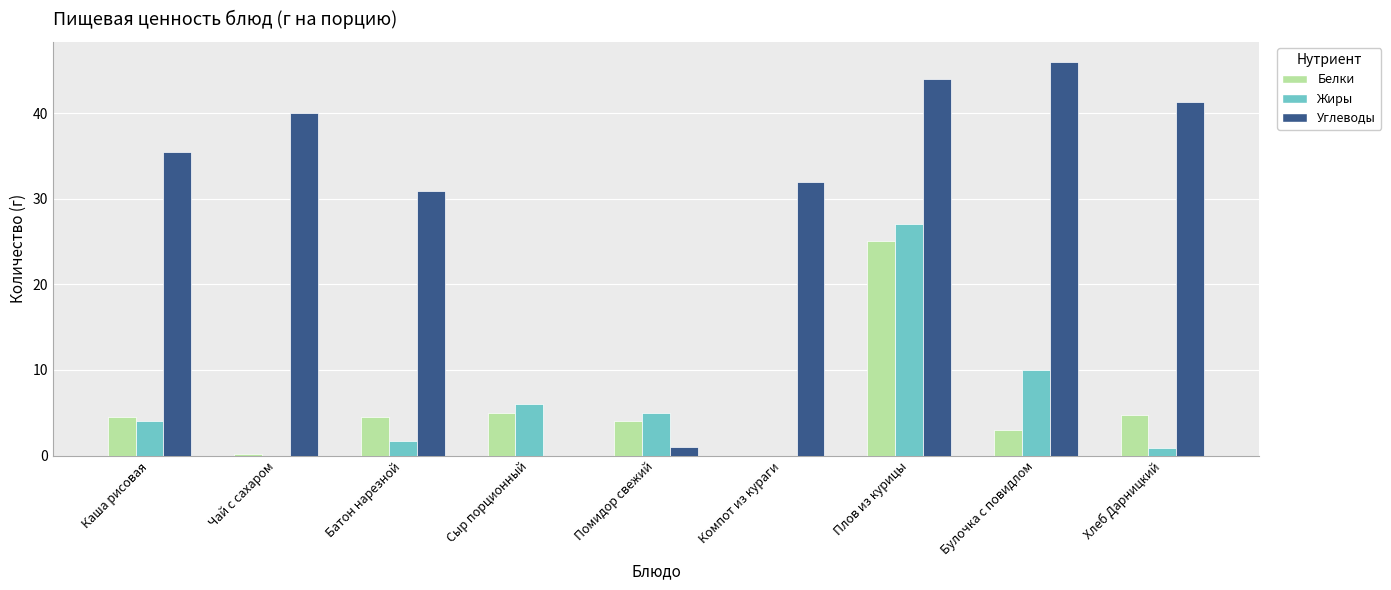

What is the average value of the Углеводы series?

30.1